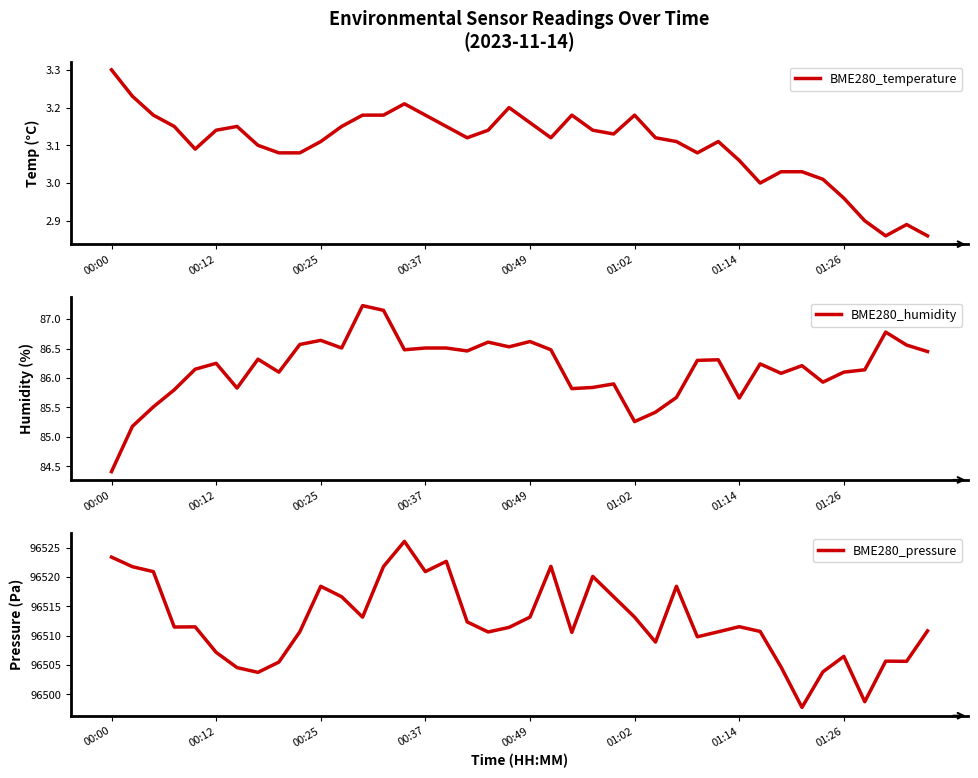

The BME280_humidity series shows 122.0 at 00:37. True or false?

False